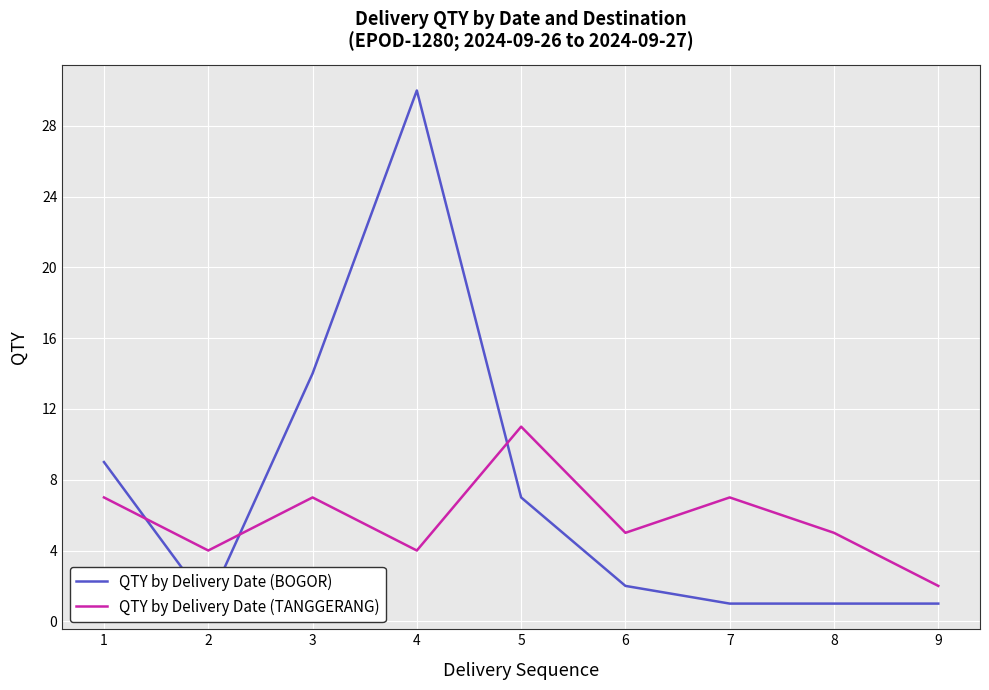

At which category is the sum across all series the highest?

4